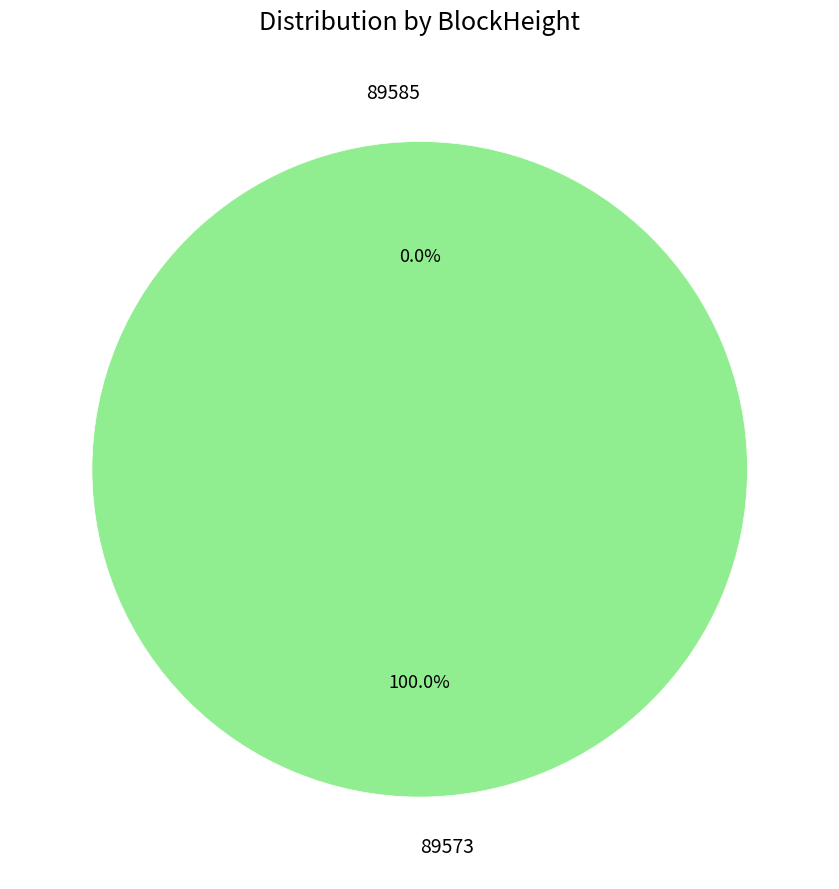

What percentage is NOT represented by 89585?

100.0%